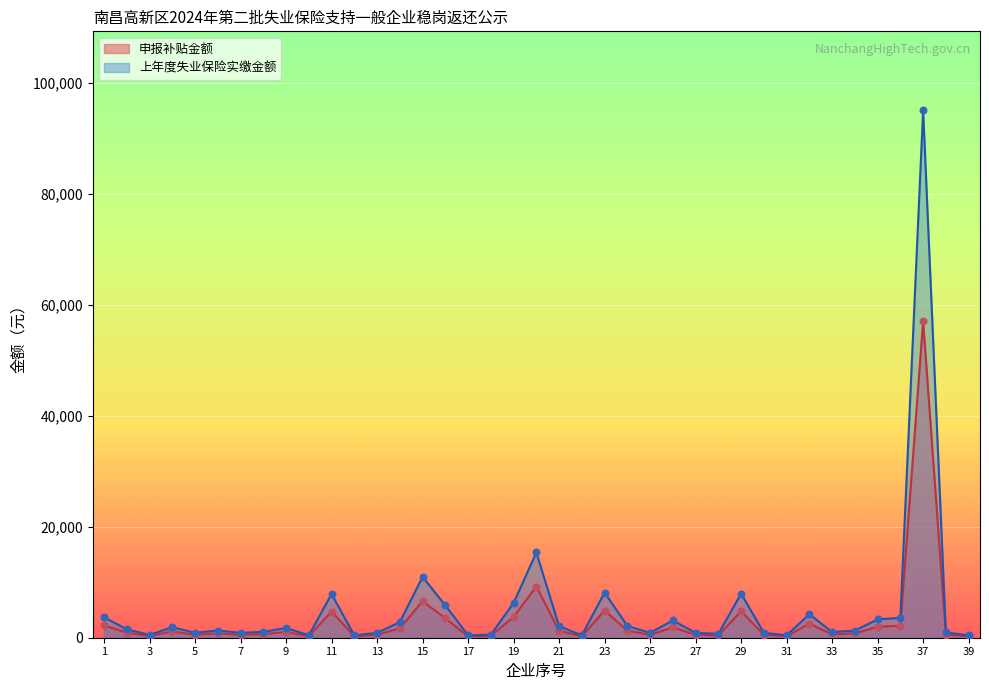

At which category is the sum across all series the highest?

37